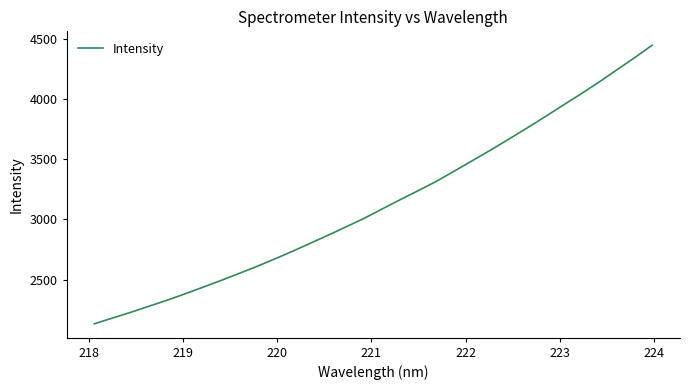

How many lines are shown in the chart?

1